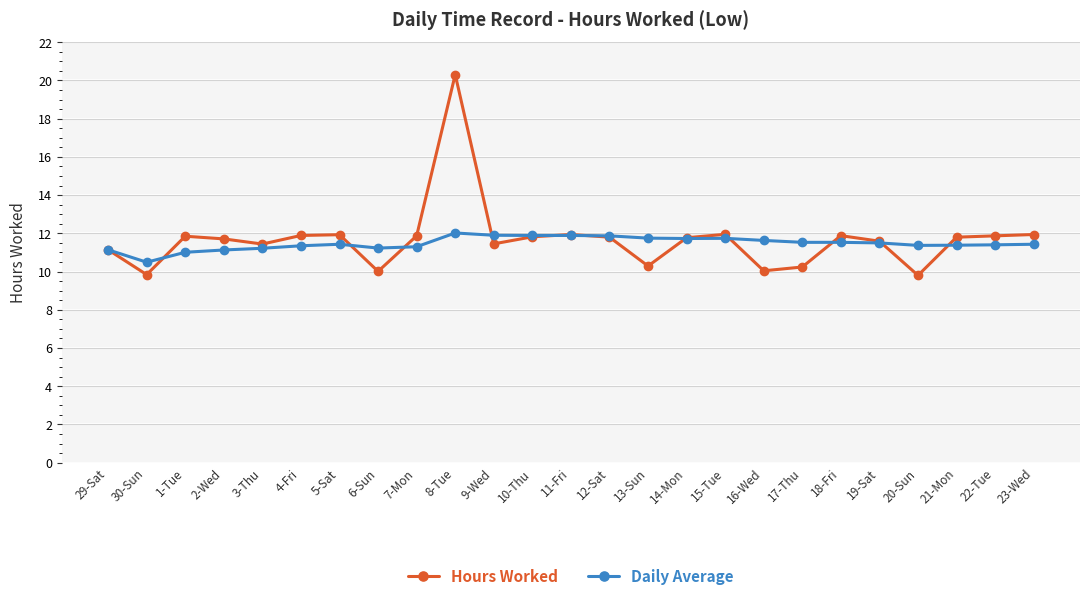

What are all the series names shown in the legend?

Hours Worked, Daily Average